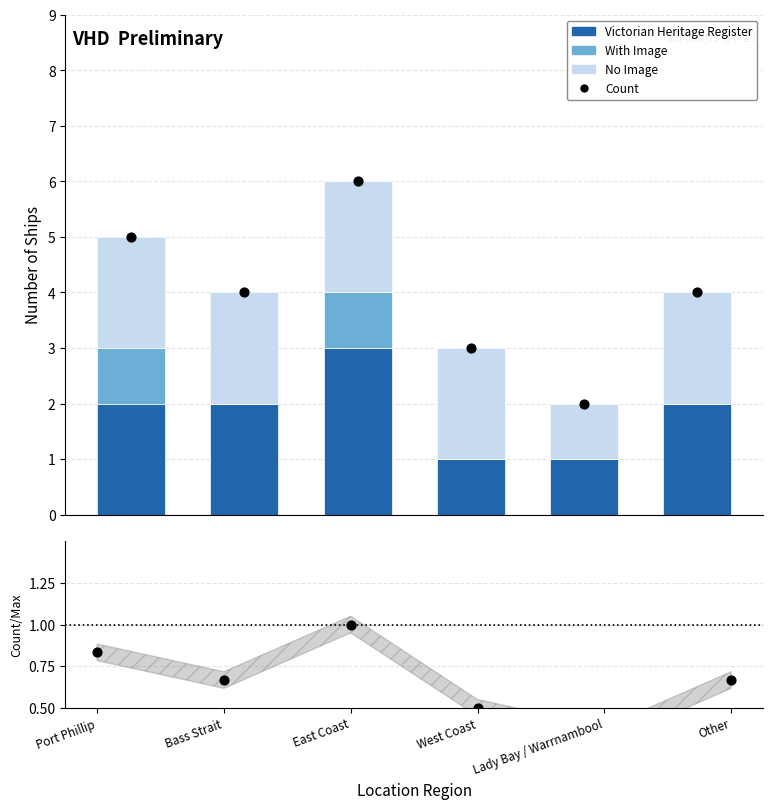

At how many categories does at least one series exceed 2?

5